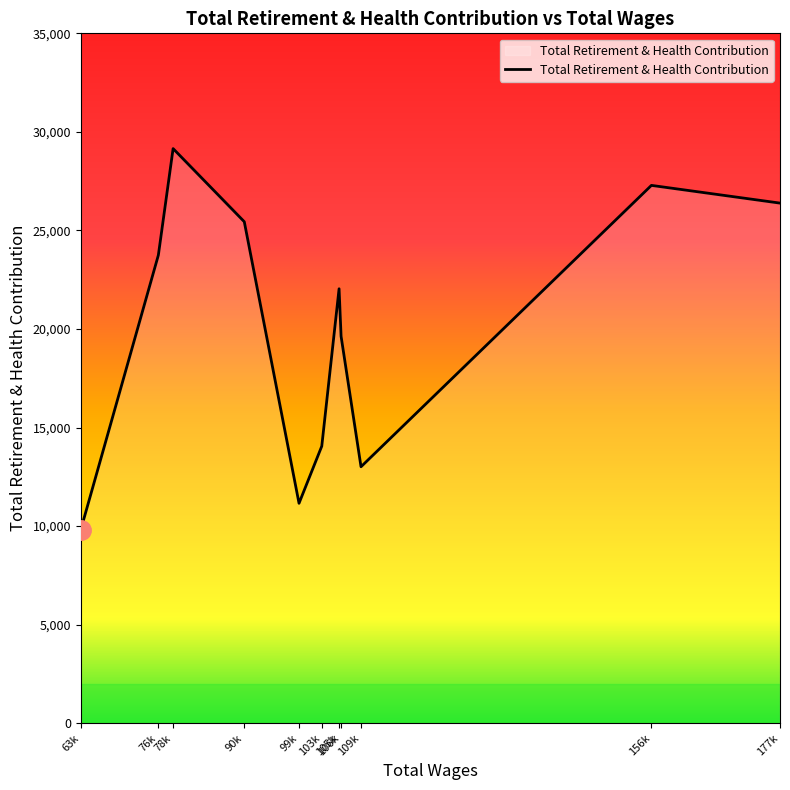

How many distinct data groups are displayed?

1